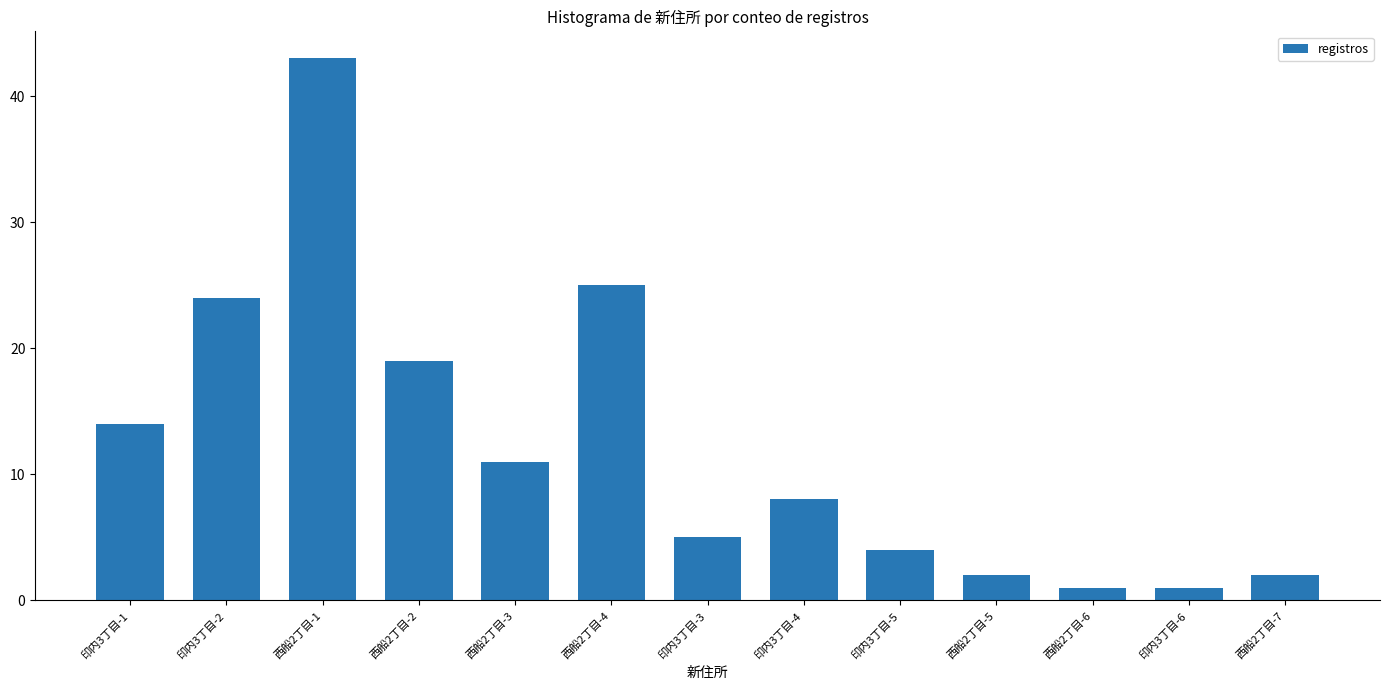

What is the difference between the values at 印内3丁目-5 and 印内3丁目-6?

3